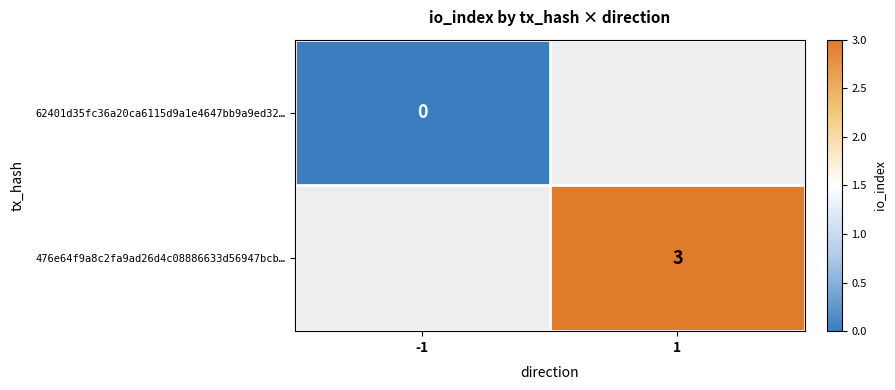

The value of 476e64f9a8c2fa9ad26d4c08886633d56947bcb… at 1 is 2. True or false?

False